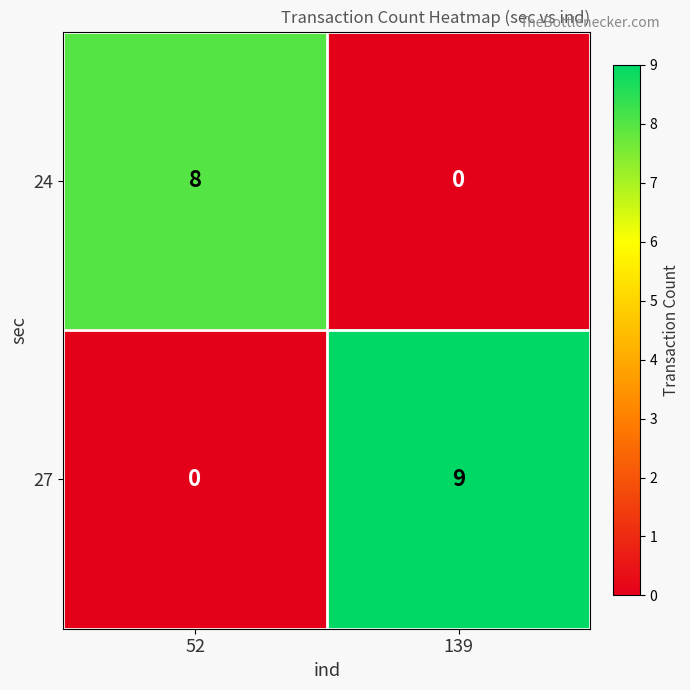

The 24 series shows 13 at 52. True or false?

False